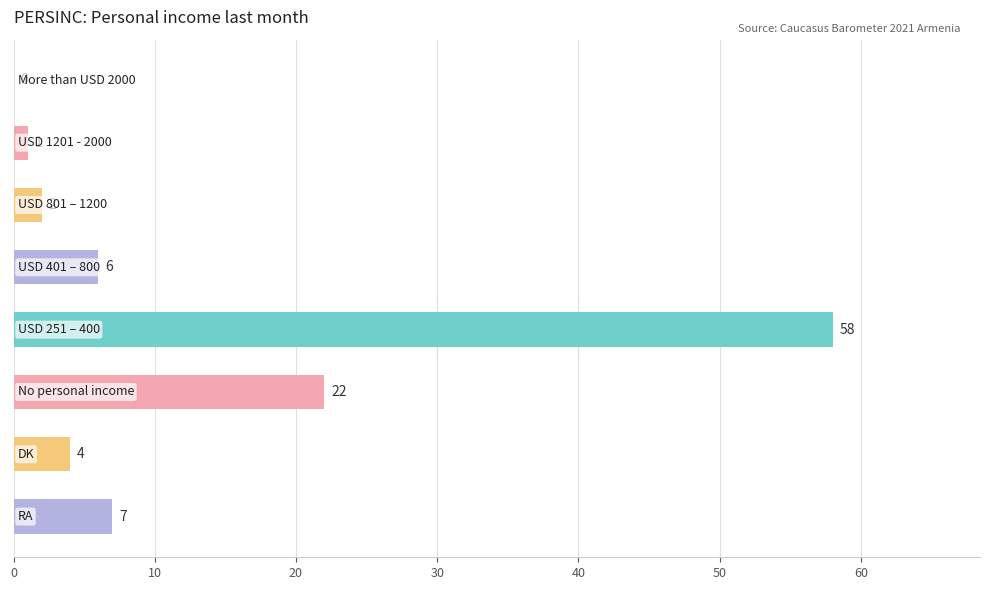

What is the greatest value displayed?

58